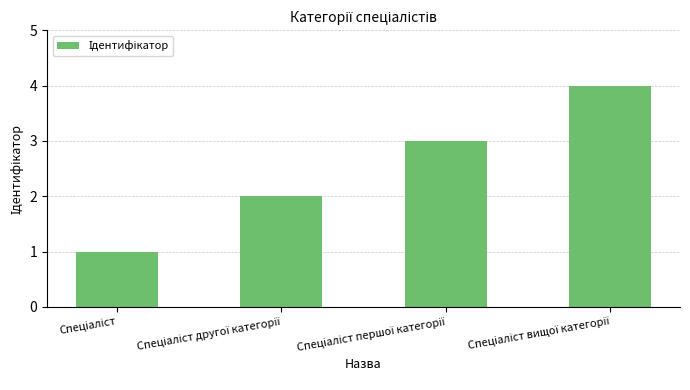

What is the difference between the maximum and minimum values?

3